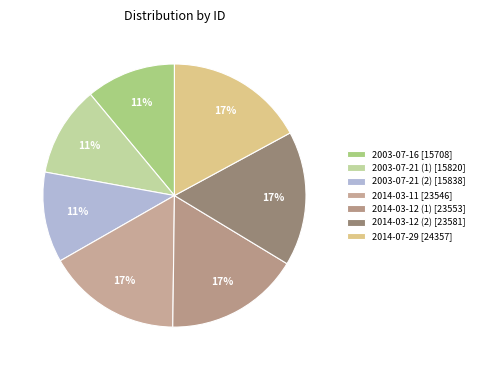

What is the ratio of the value at 2014-07-29 to the value at 2014-03-12 (1)?

1.0